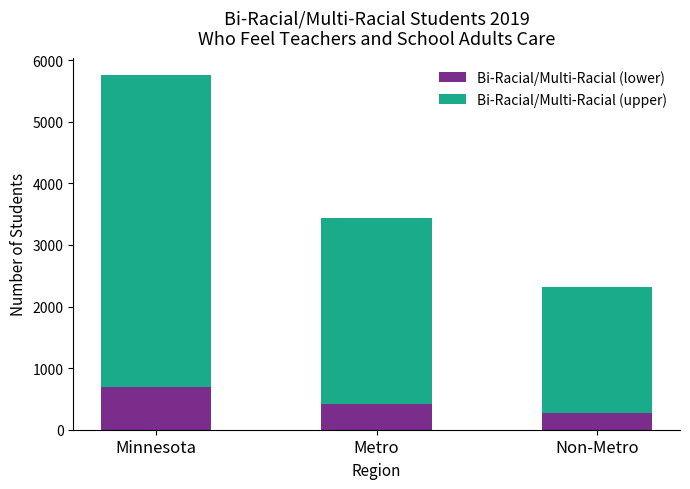

At which category is the sum across all series the highest?

Minnesota